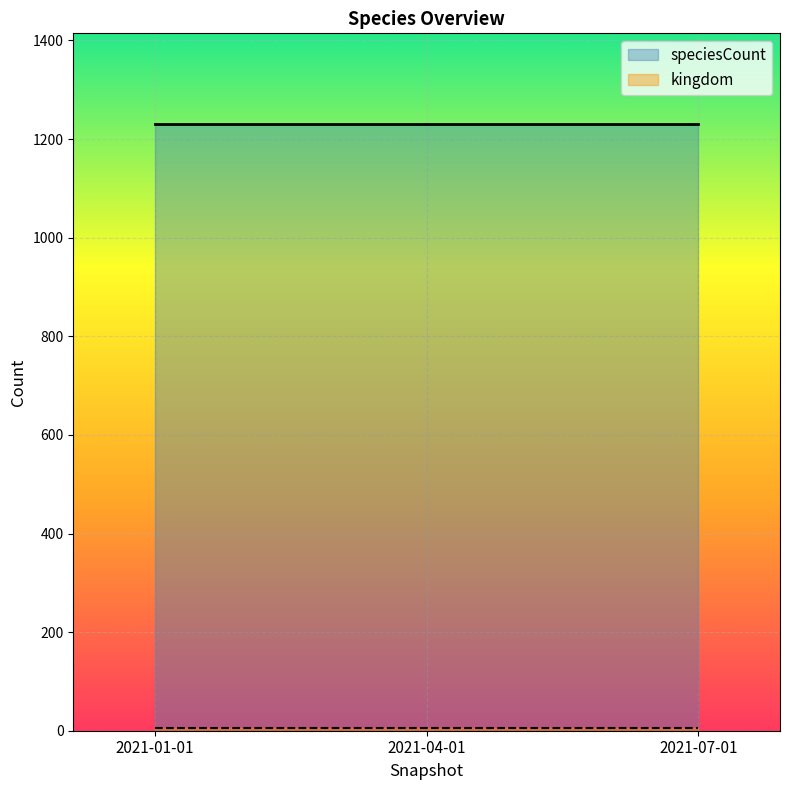

Which series changed the most between 2021-01-01 and 2021-07-01?

kingdom